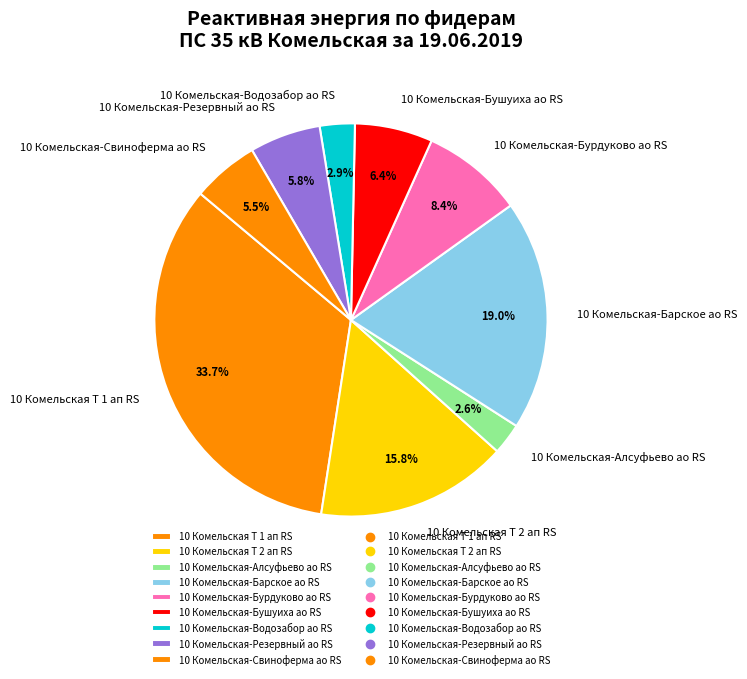

Is there any slice that represents more than half of the pie?

No